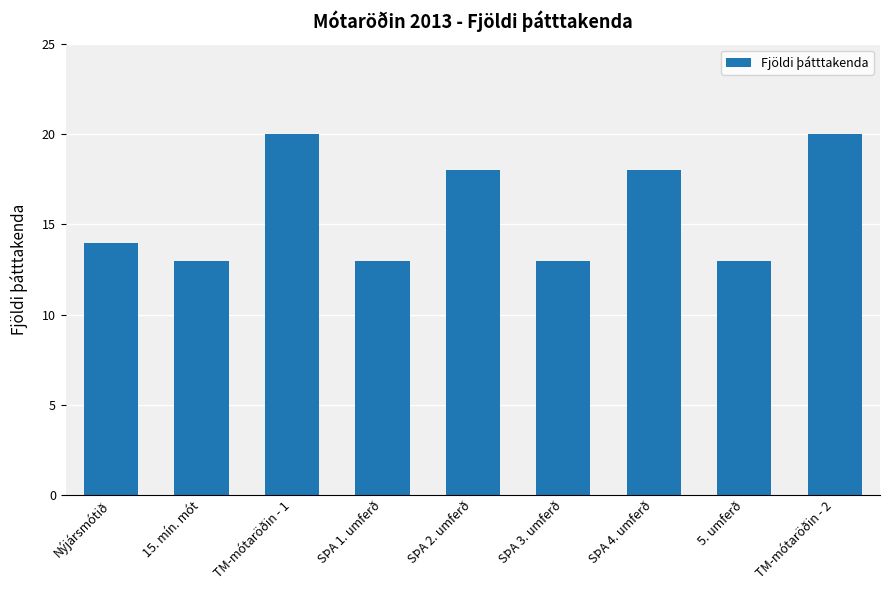

Reading left to right, what are all the values shown in this chart?

14	13	20	13	18	13	18	13	20